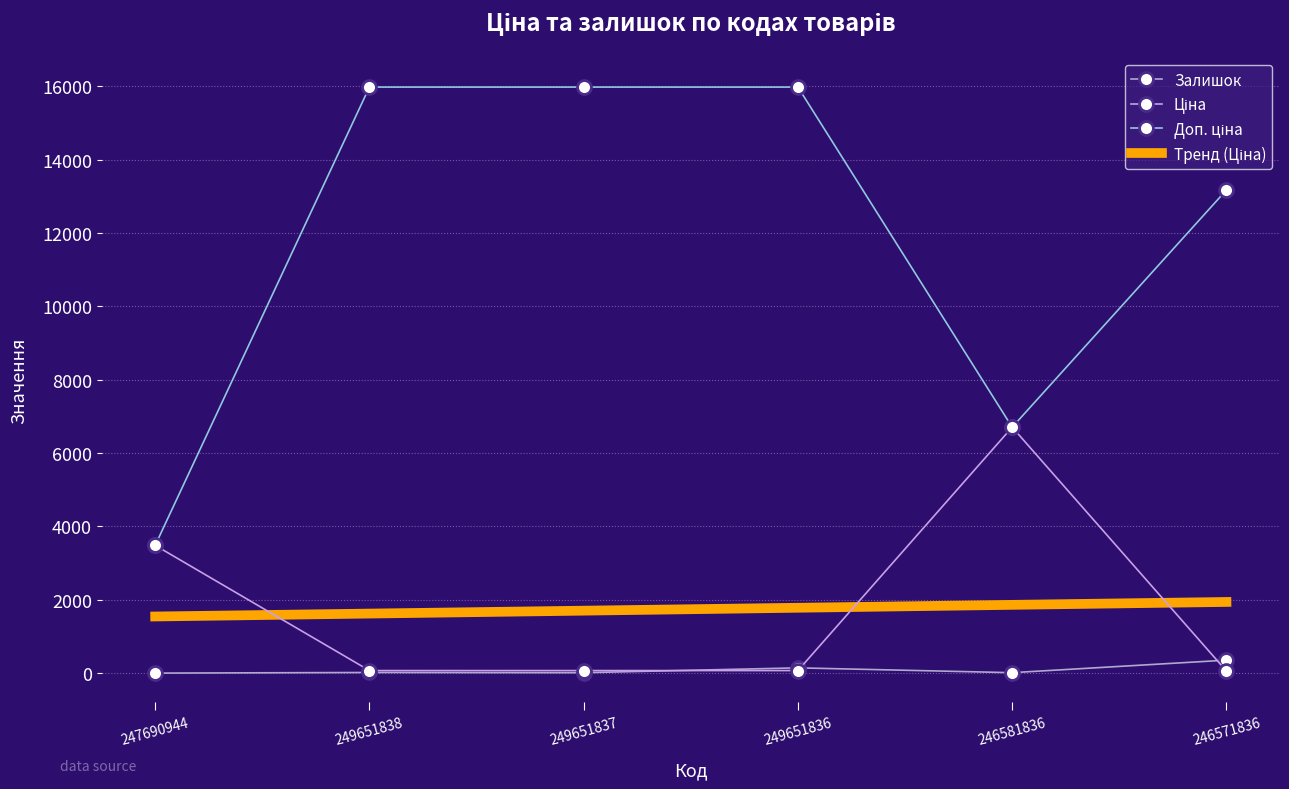

At which category is the sum across all series the highest?

249651836